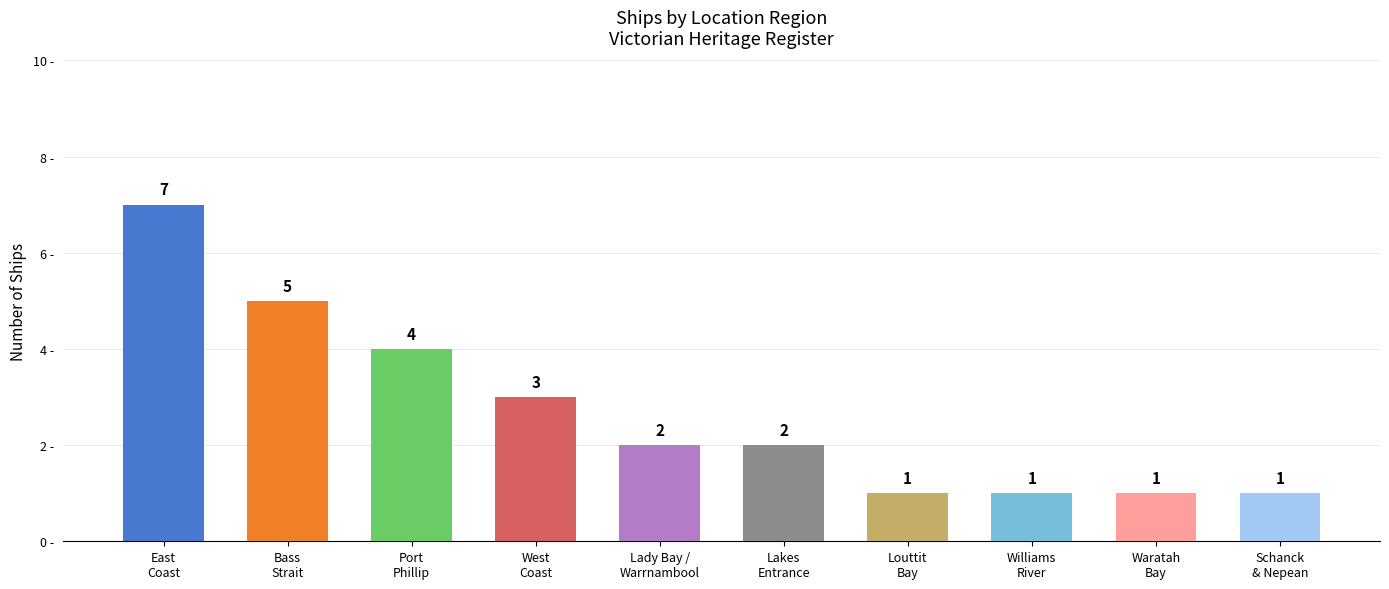

At which label is the value closest to 4?

Port
Phillip